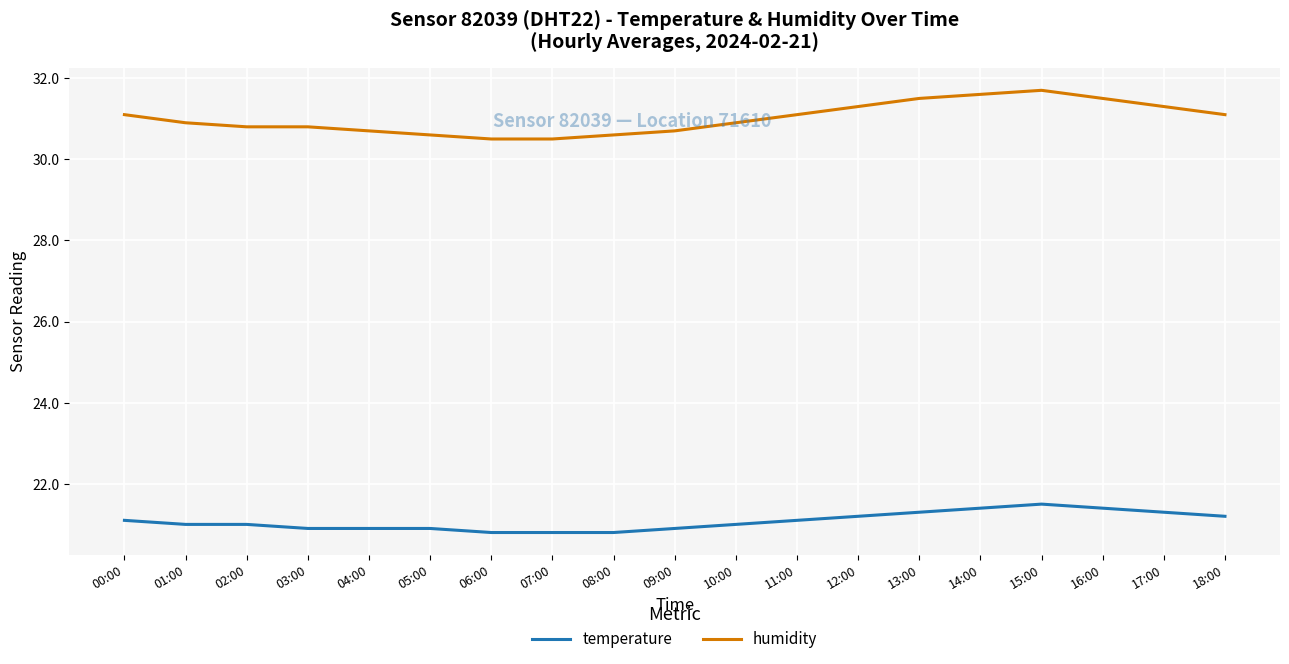

Reading left to right, transcribe all the data shown in this chart.

temperature: 21.1	21.0	21.0	20.9	20.9	20.9	20.8	20.8	20.8	20.9	21.0	21.1	21.2	21.3	21.4	21.5	21.4	21.3	21.2
humidity: 31.1	30.9	30.8	30.8	30.7	30.6	30.5	30.5	30.6	30.7	30.9	31.1	31.3	31.5	31.6	31.7	31.5	31.3	31.1